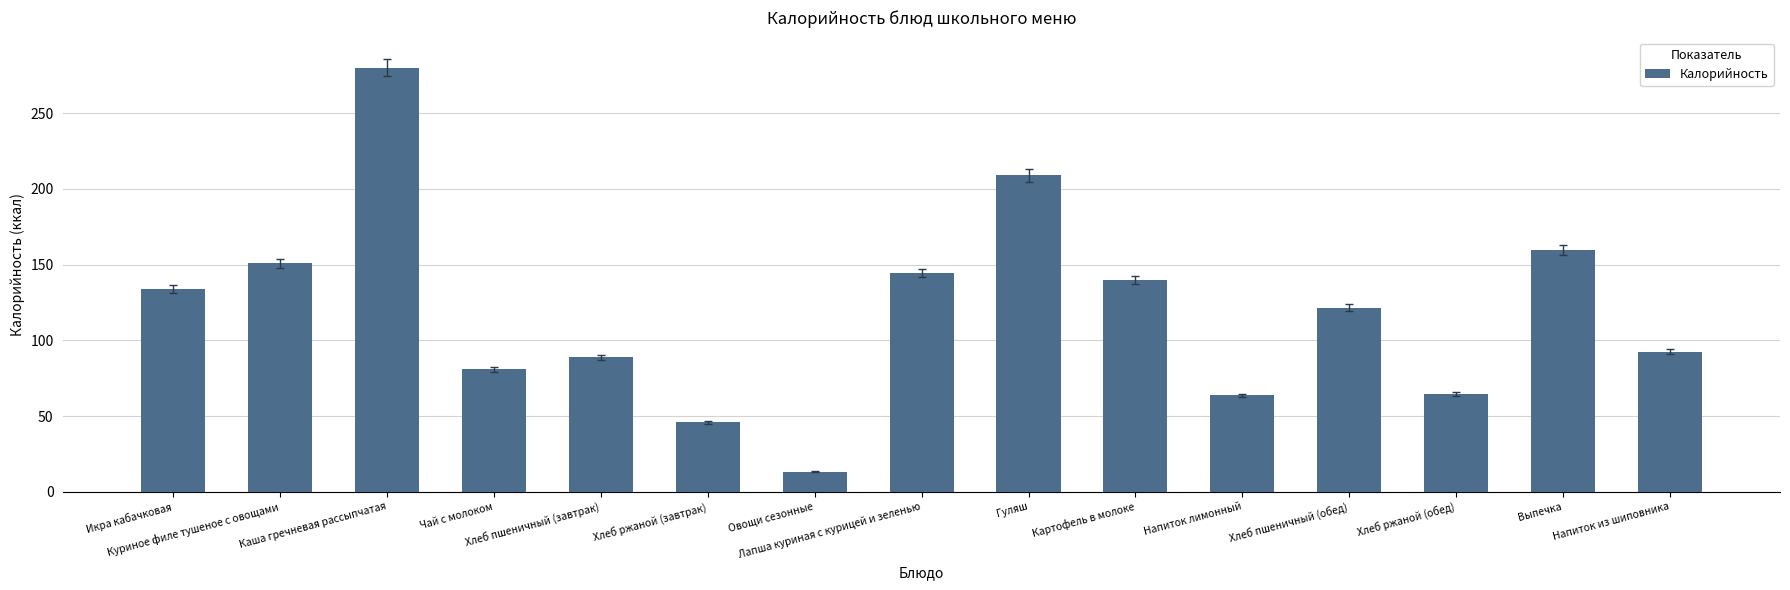

The chart shows a value of 181.6 at Икра кабачковая. True or false?

False